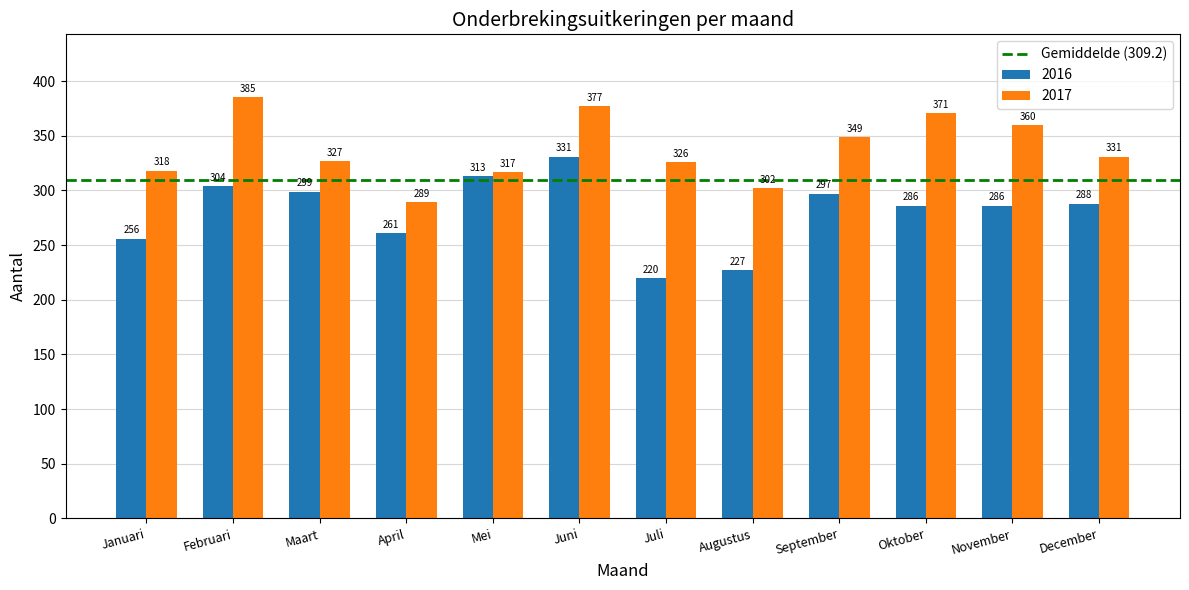

How many data points does each series have?

12